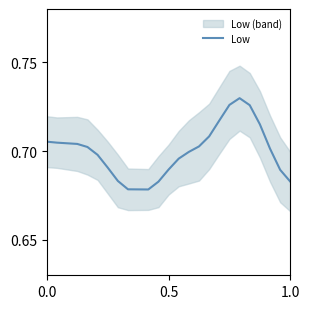

Is this an area chart (filled region under the line)?

No